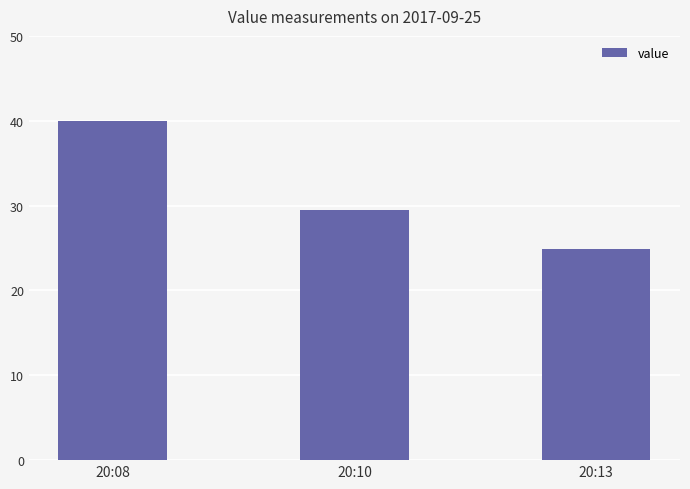

Count the number of categories in the chart.

3